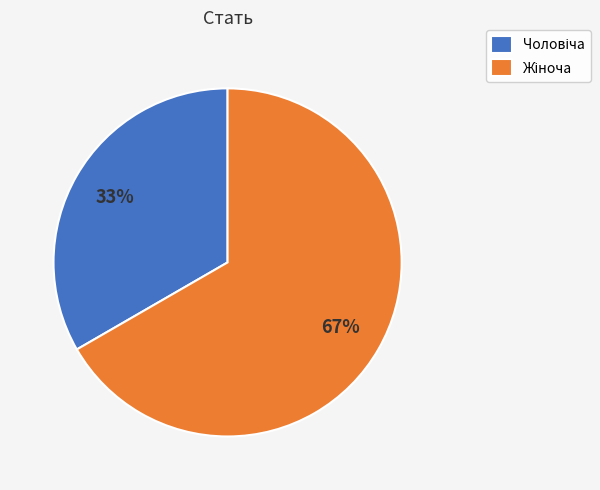

To the nearest percent, what is the average slice percentage?

50%